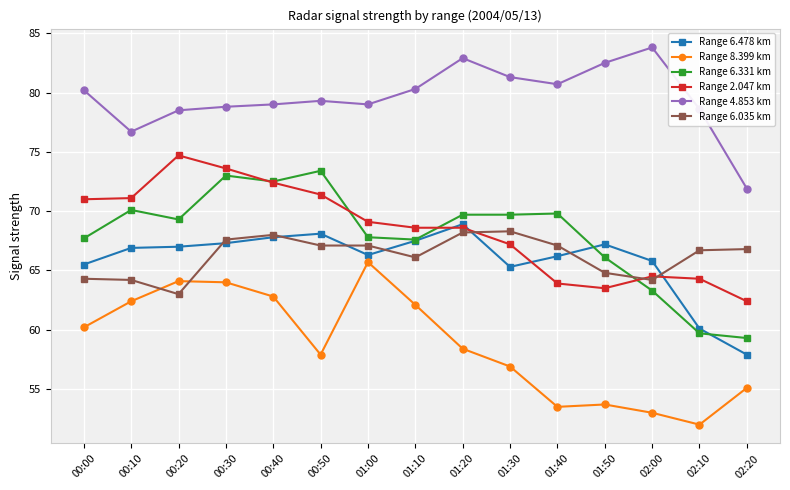

What value does the Range 4.853 km series have at 01:20?

82.9